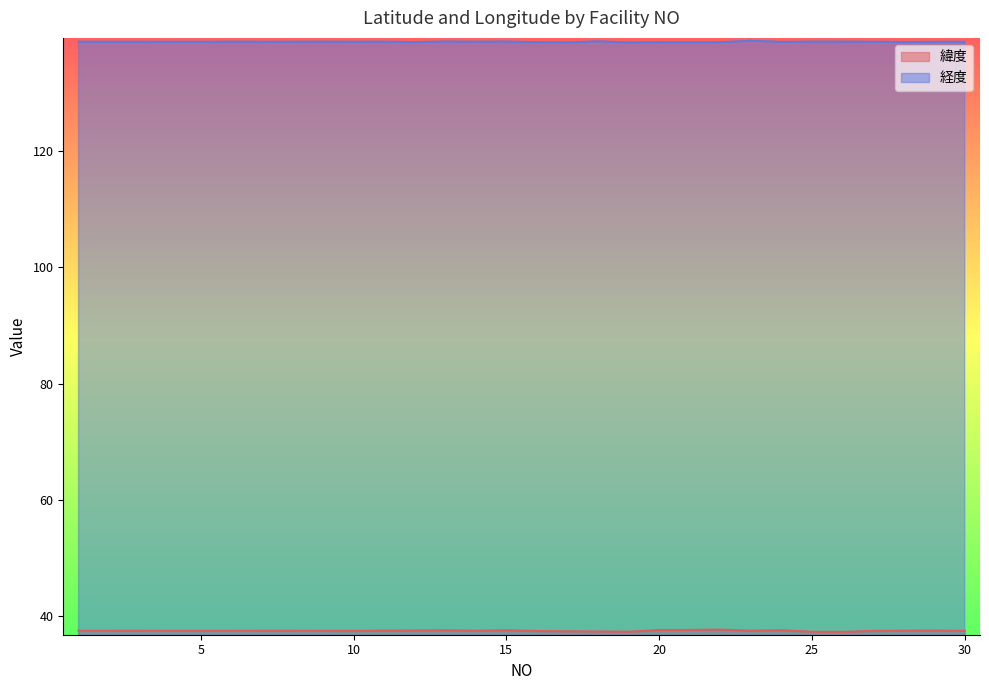

What is the minimum value shown in the chart?

37.3